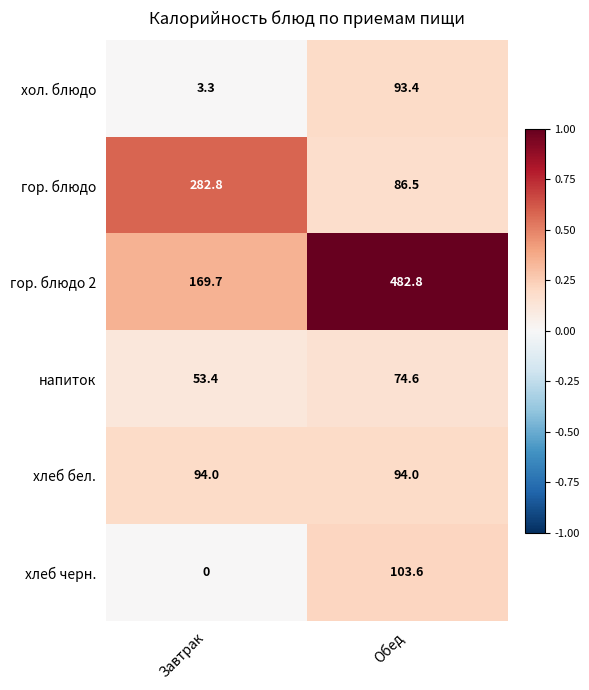

Which series has the largest total across all categories?

гор. блюдо 2